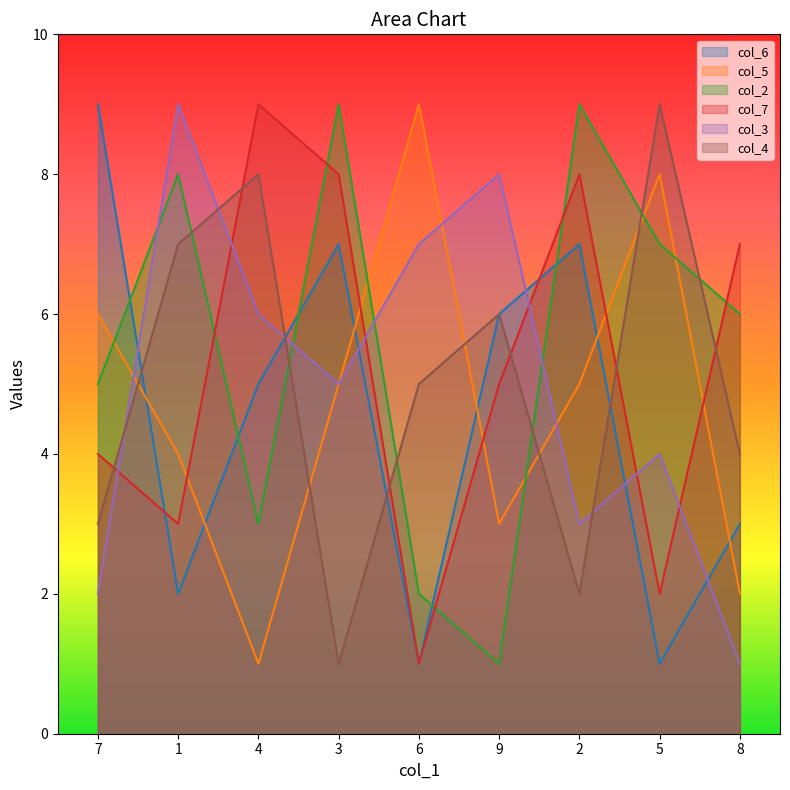

What is the sum of all col_5 values?

43